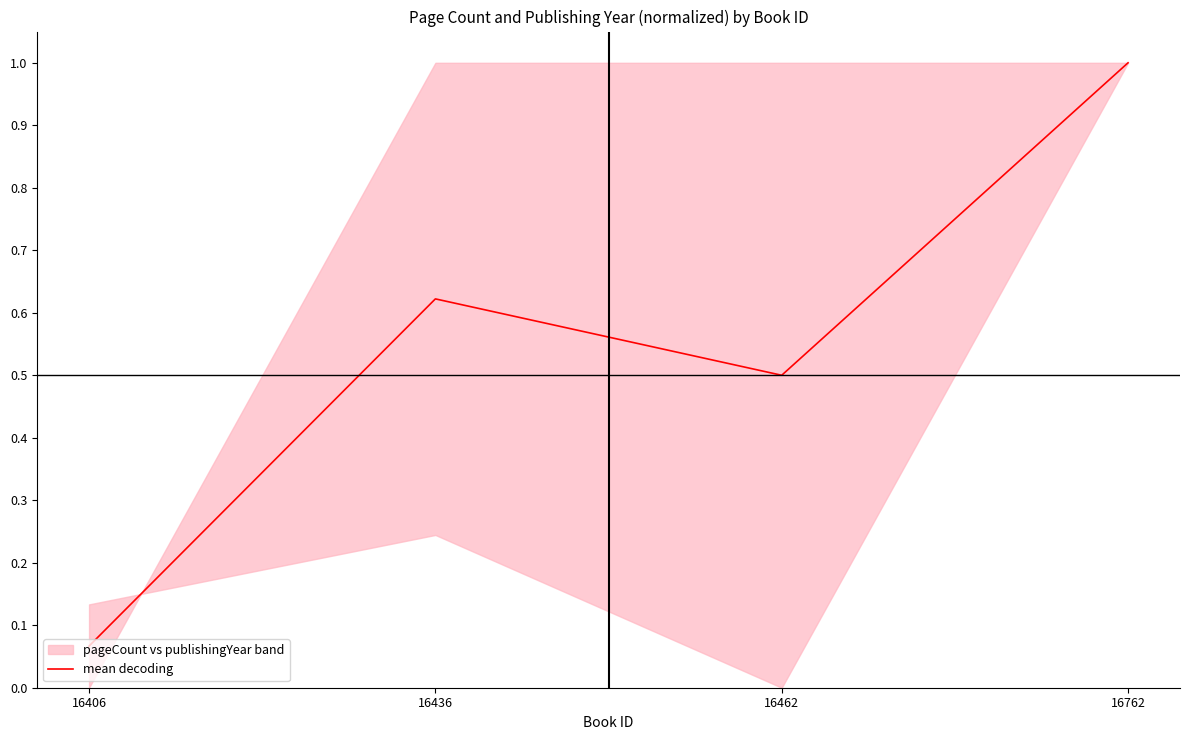

What is the difference between the maximum and second lowest values?

0.5